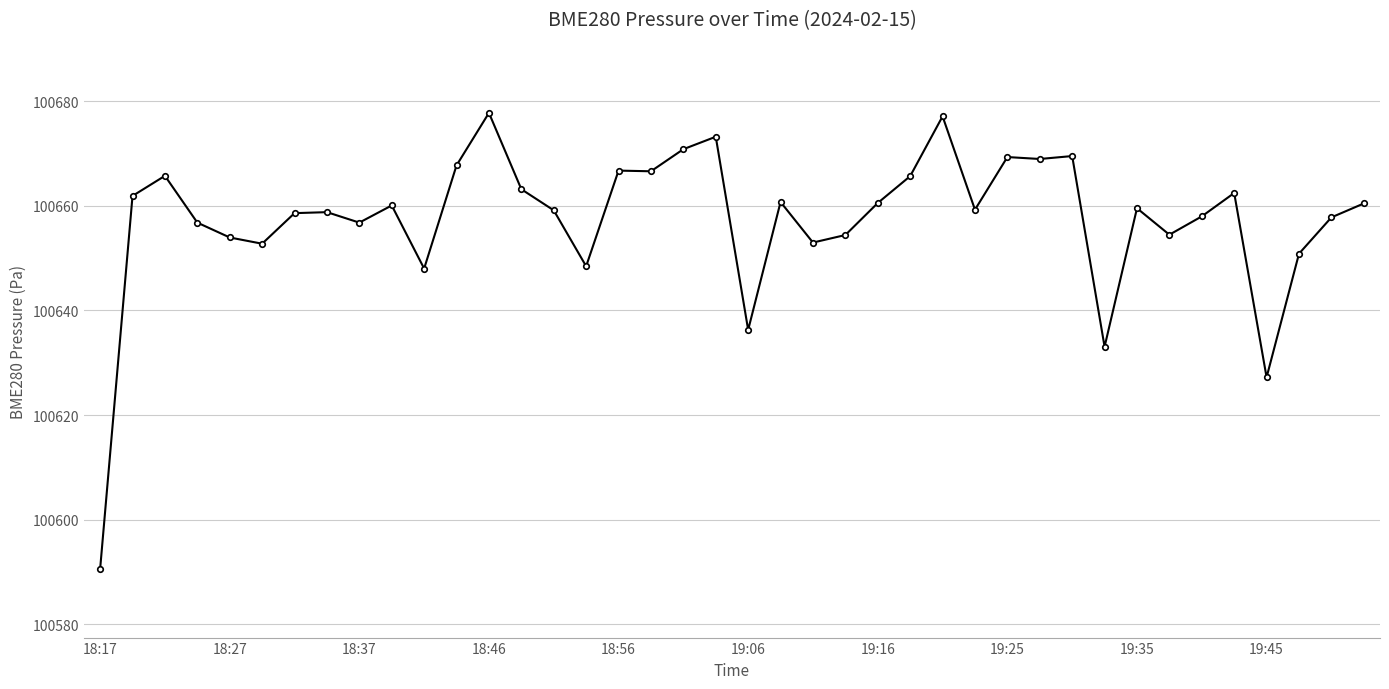

How many distinct data groups are displayed?

1